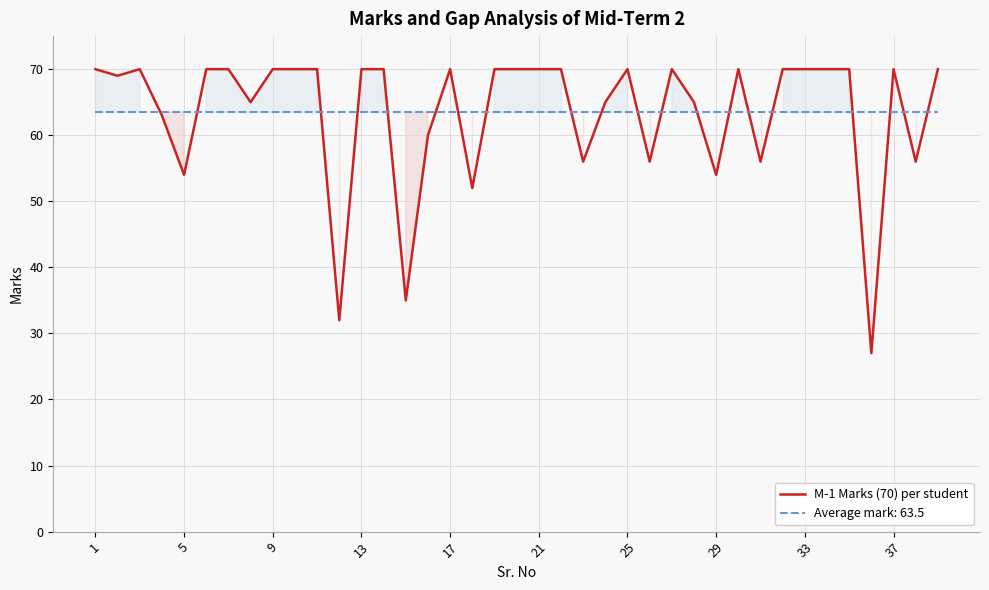

What is the minimum value shown in the chart?

27